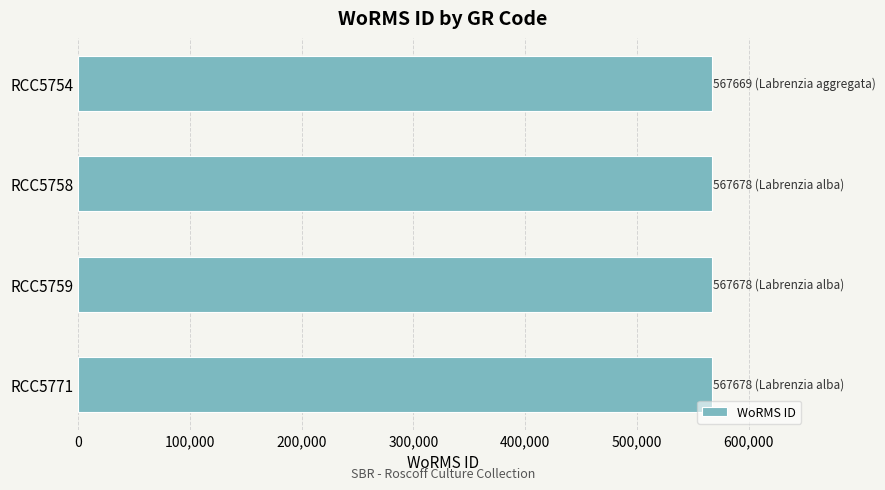

What is the minimum value shown in the chart?

567669